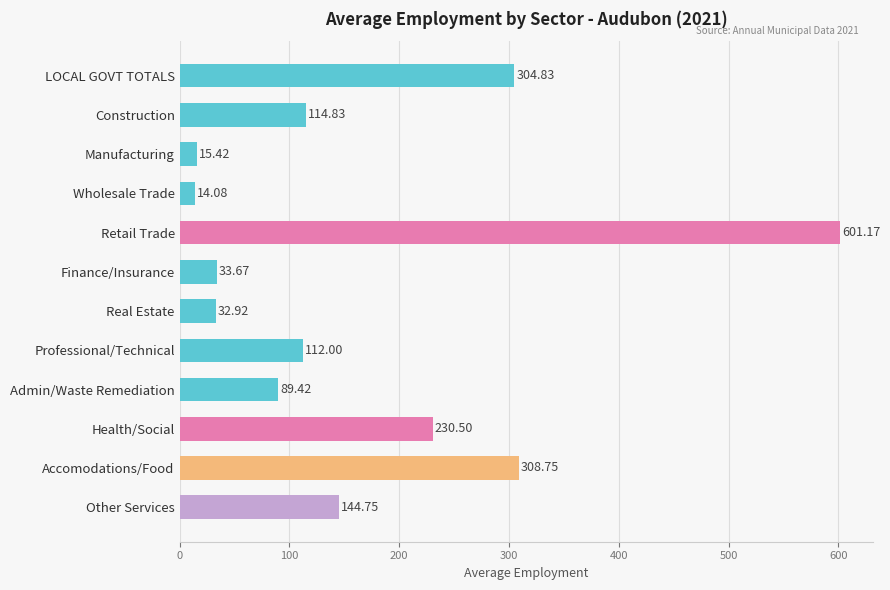

How many values exceed 114?

6